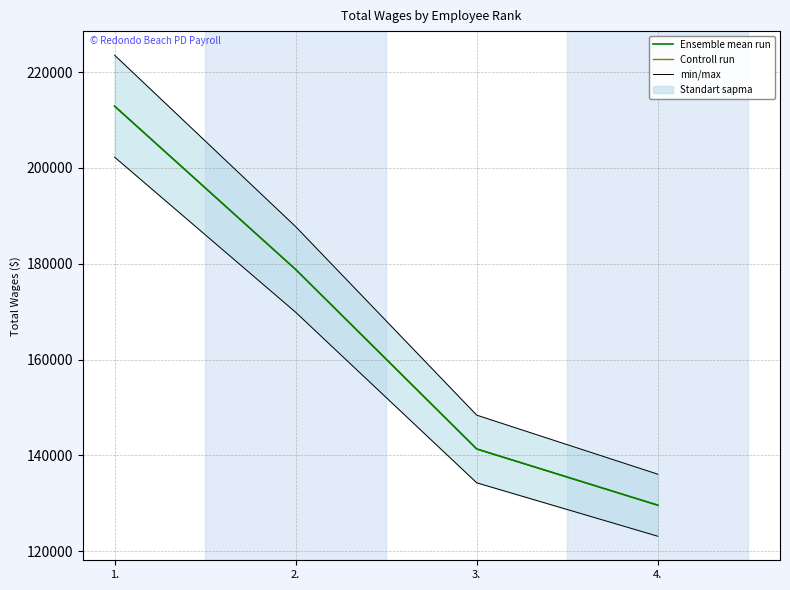

Is it true that min/max equals 187758.9 at 2.?

True